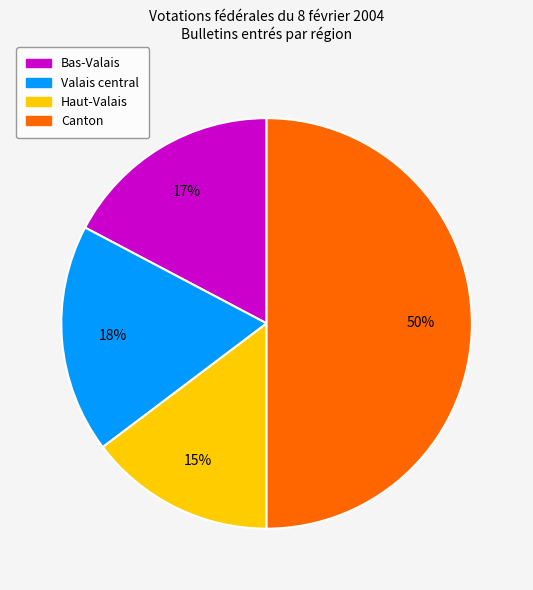

Which category has the smallest portion of the pie?

Haut-Valais